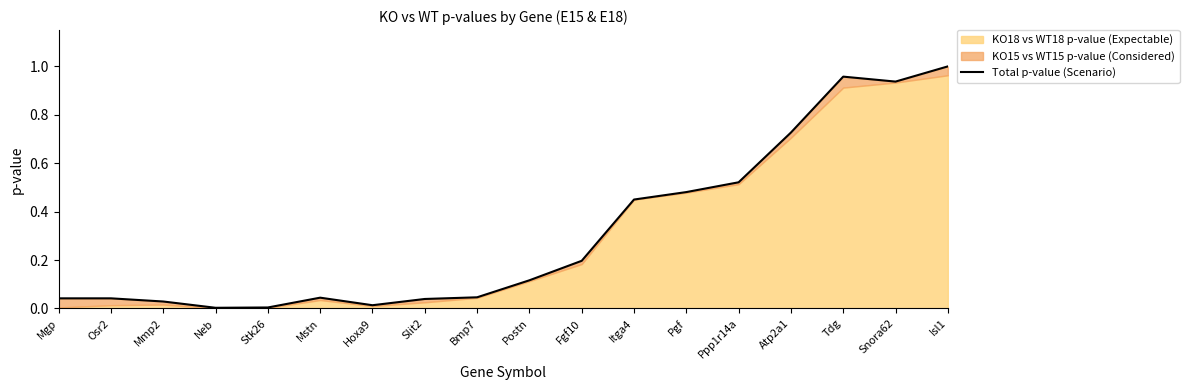

Between Neb and Postn, which is larger?

Postn